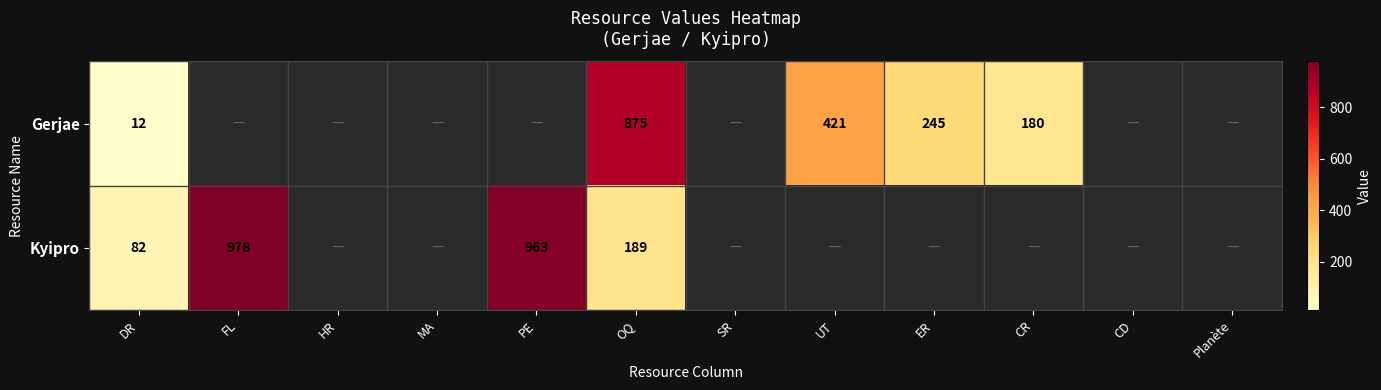

What is the total value across all series at DR?

94